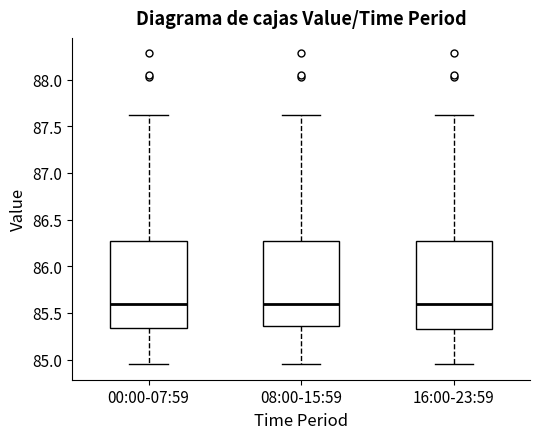

Reading left to right, read every box against the y-axis: the position of its median line, the range the box covers, and the ends of its whiskers. The values are not printed on the chart, so give them approximately, as read against the axis.

00:00-07:59: median 85.60, box 85.35 to 86.25, whiskers 84.95 to 87.60
08:00-15:59: median 85.60, box 85.35 to 86.25, whiskers 84.95 to 87.60
16:00-23:59: median 85.60, box 85.35 to 86.25, whiskers 84.95 to 87.60